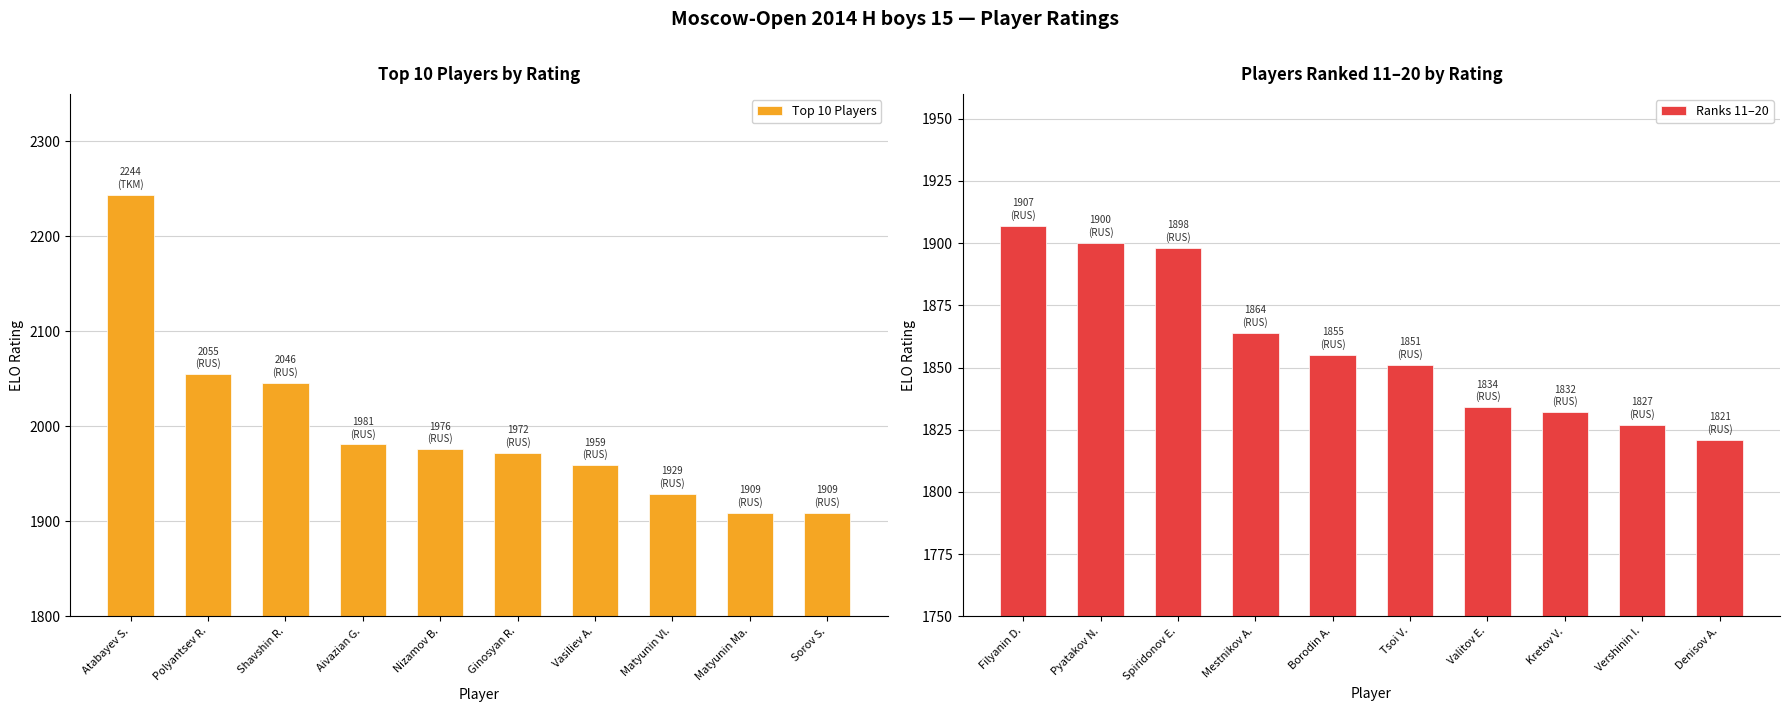

Which category has the highest value in the Top 10 Players series?

Atabayev S.